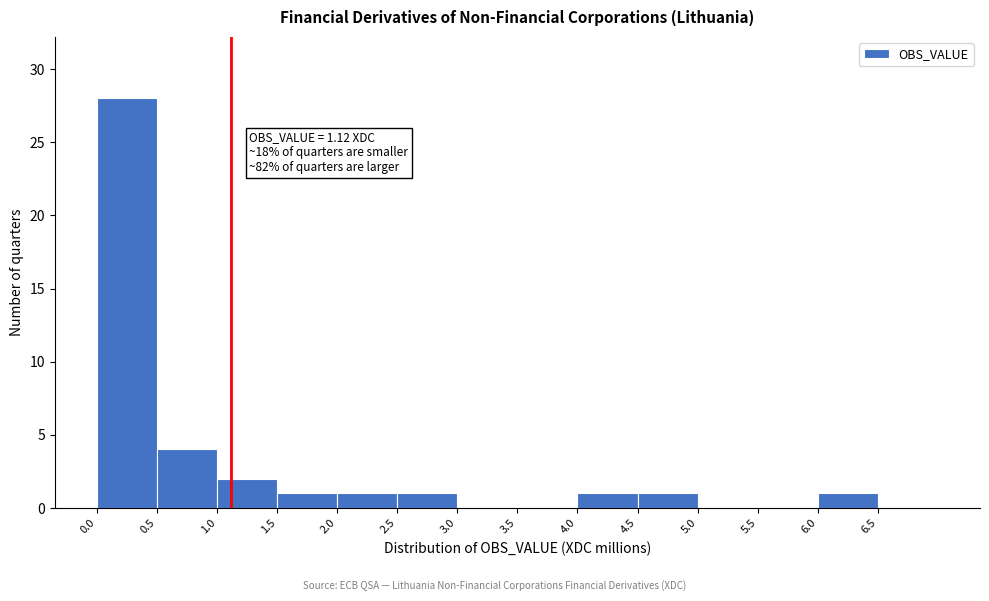

Over which range of the x-axis is the bar tallest?

0.0 to 0.5